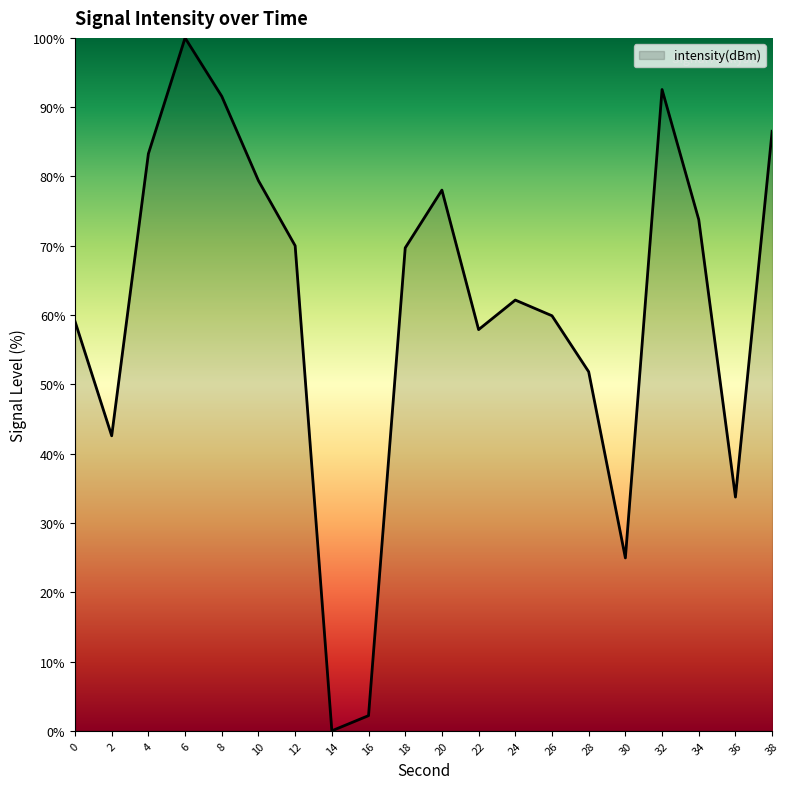

How many positive values are there?

19